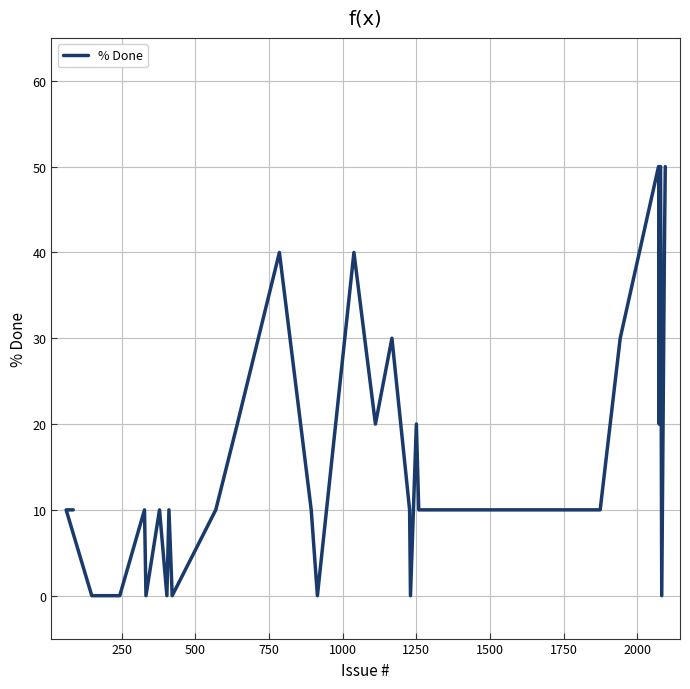

What is the average value?

18